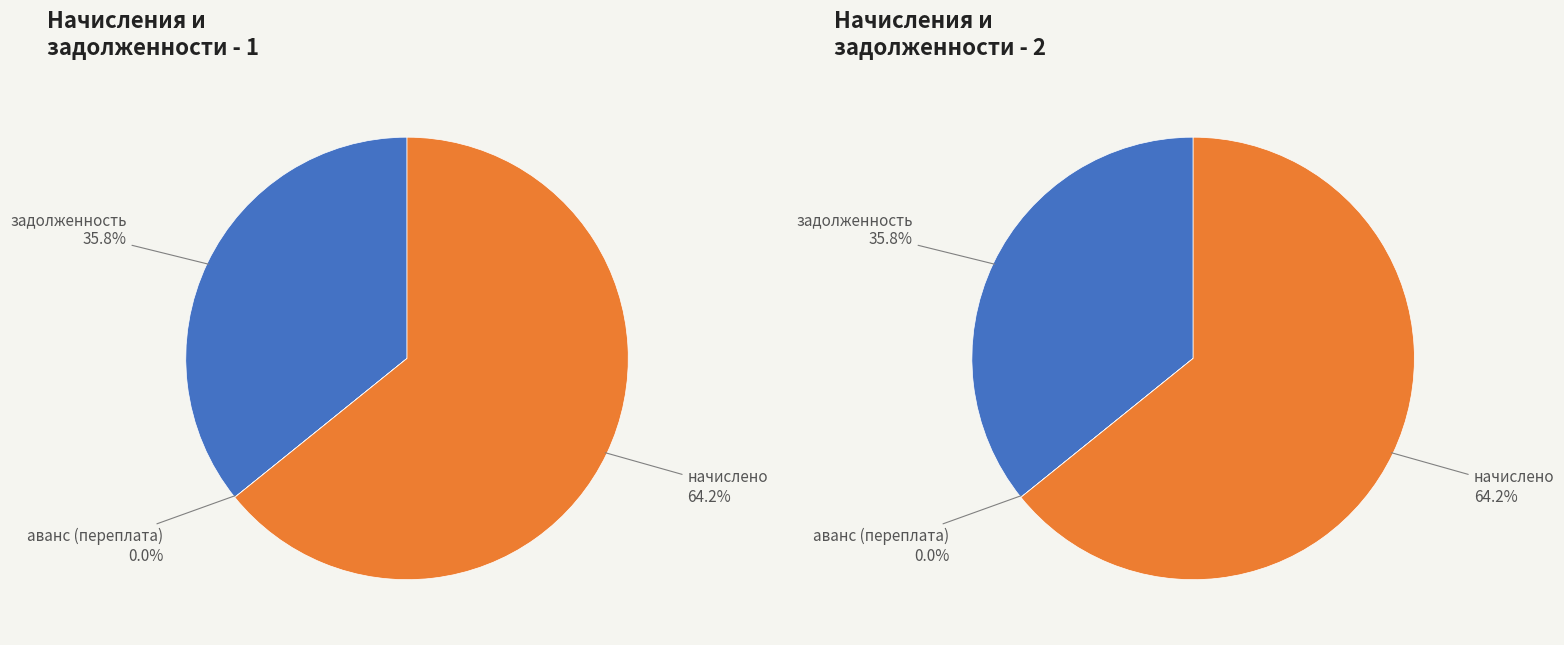

Is there a majority slice in this chart?

Yes